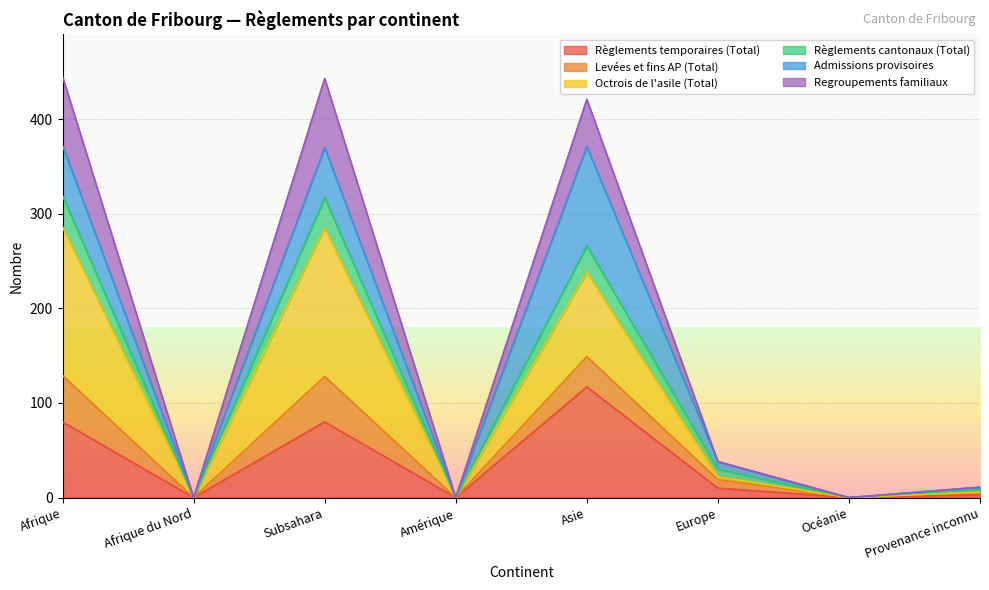

Where is the first local maximum for Règlements temporaires (Total)?

Subsahara